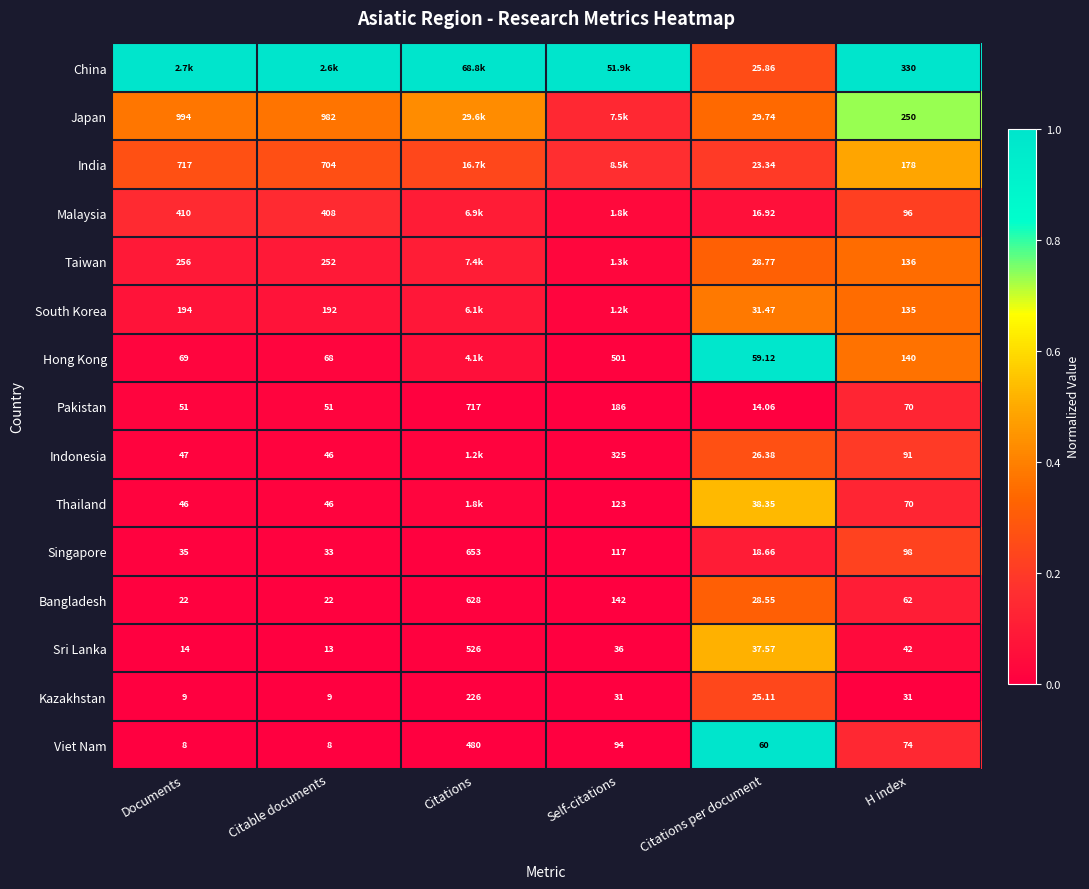

What is the total value across all series at H index?

1803.0